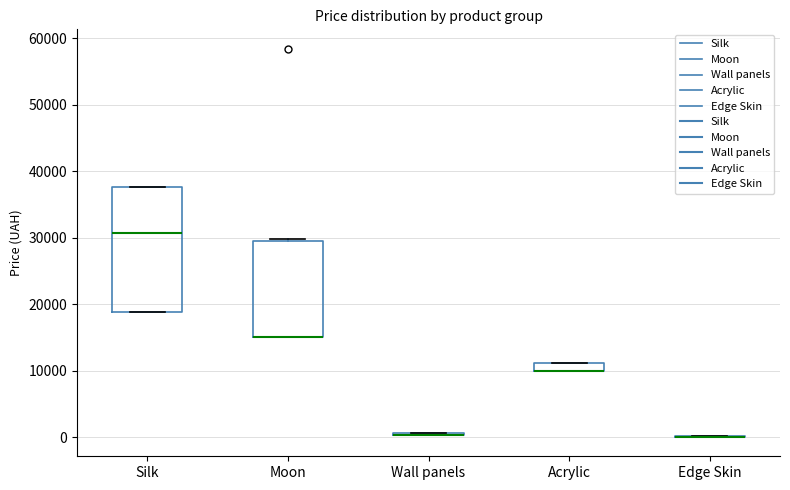

Which box is the tallest, from its lower edge to its upper edge?

Silk